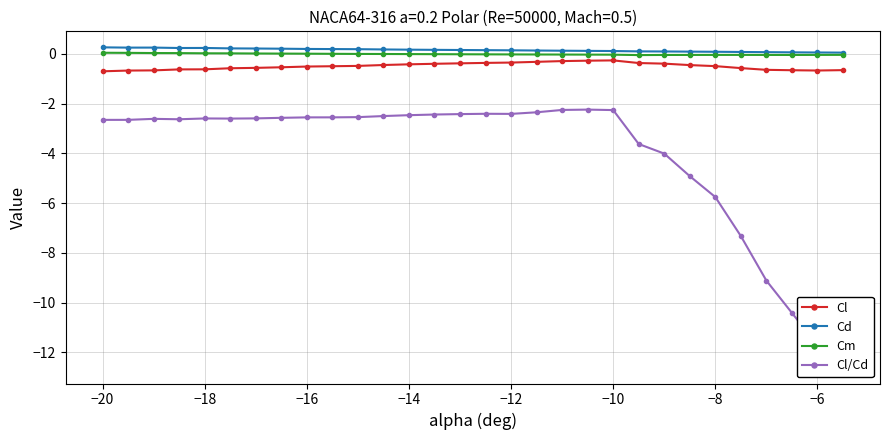

How many interior local valleys does the Cd series have?

2